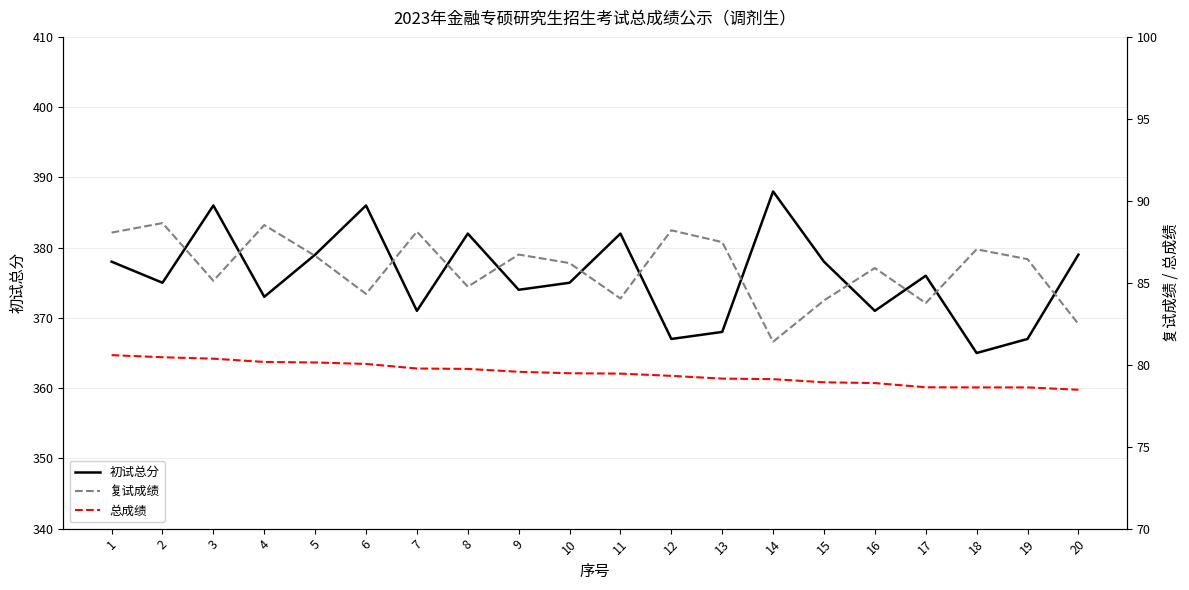

Reading left to right, list all the values displayed in this chart.

初试总分: 1=378.0	2=375.0	3=386.0	4=373.0	5=379.0	6=386.0	7=371.0	8=382.0	9=374.0	10=375.0	11=382.0	12=367.0	13=368.0	14=388.0	15=378.0	16=371.0	17=376.0	18=365.0	19=367.0	20=379.0
复试成绩: 1=88.1	2=88.6	3=85.1	4=88.5	5=86.6	6=84.3	7=88.1	8=84.8	9=86.7	10=86.2	11=84.0	12=88.2	13=87.5	14=81.4	15=83.9	16=85.9	17=83.8	18=87.0	19=86.4	20=82.5
总成绩: 1=80.6	2=80.5	3=80.4	4=80.2	5=80.1	6=80.0	7=79.8	8=79.7	9=79.6	10=79.5	11=79.5	12=79.3	13=79.2	14=79.1	15=78.9	16=78.9	17=78.6	18=78.6	19=78.6	20=78.5